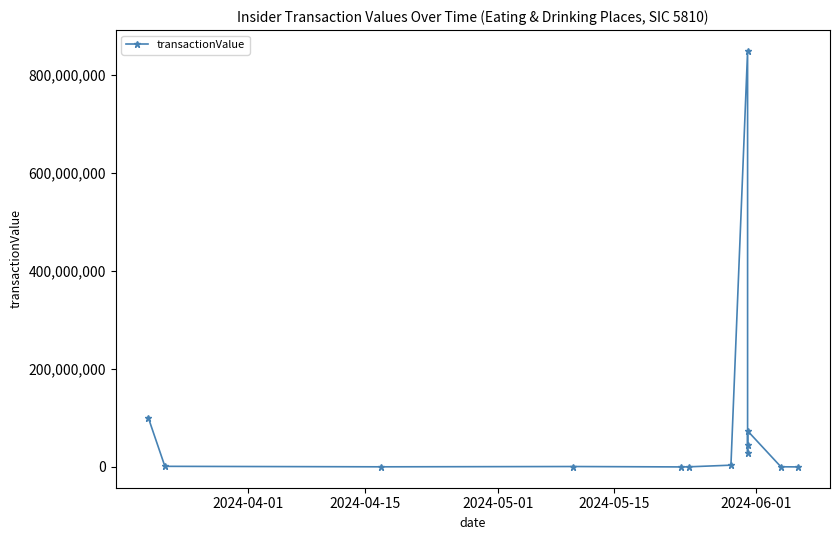

Reading right to left, extract all data points from this chart.

91096	365182	73625947	45082858	28543089	849240441	3633120	300000	64533	873717	277518	1265233	100900000